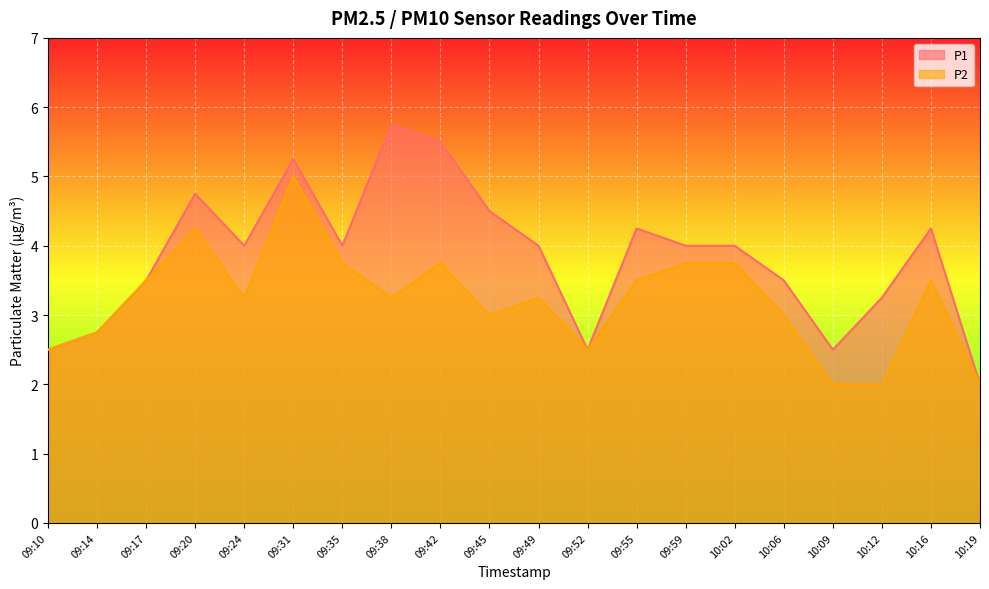

At which label does P1 first exceed 4?

09:20